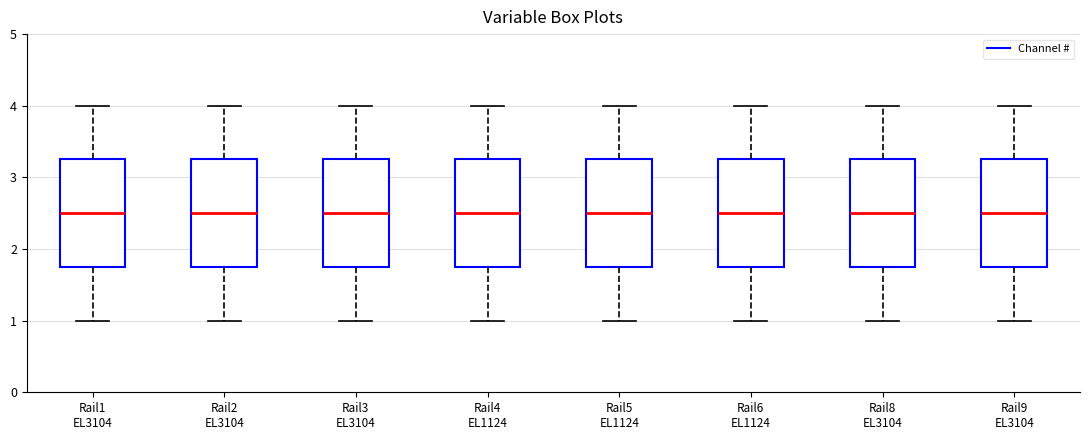

Reading left to right, read every box against the y-axis: the position of its median line, the range the box covers, and the ends of its whiskers. The values are not printed on the chart, so give them approximately, as read against the axis.

Rail1 EL3104: median 2.5, box 1.8 to 3.3, whiskers 1.0 to 4.0
Rail2 EL3104: median 2.5, box 1.8 to 3.3, whiskers 1.0 to 4.0
Rail3 EL3104: median 2.5, box 1.8 to 3.3, whiskers 1.0 to 4.0
Rail4 EL1124: median 2.5, box 1.8 to 3.3, whiskers 1.0 to 4.0
Rail5 EL1124: median 2.5, box 1.8 to 3.3, whiskers 1.0 to 4.0
Rail6 EL1124: median 2.5, box 1.8 to 3.3, whiskers 1.0 to 4.0
Rail8 EL3104: median 2.5, box 1.8 to 3.3, whiskers 1.0 to 4.0
Rail9 EL3104: median 2.5, box 1.8 to 3.3, whiskers 1.0 to 4.0